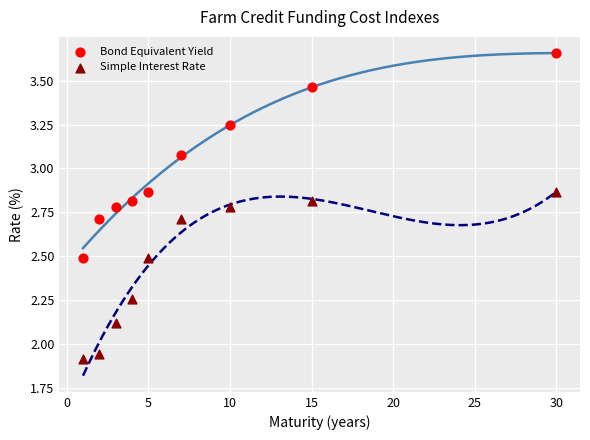

Which series reaches the minimum Y coordinate?

Simple Interest Rate